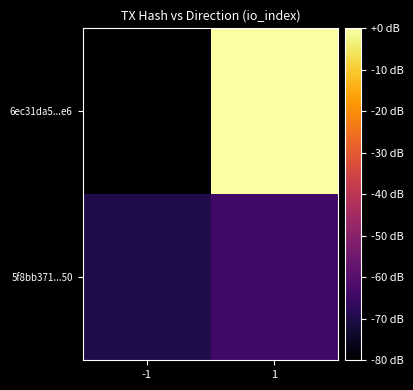

Reading left to right, extract all data points from this chart.

6ec31da5...e6: -1=-120.0	1=-0.3
5f8bb371...50: -1=-69.8	1=-63.8